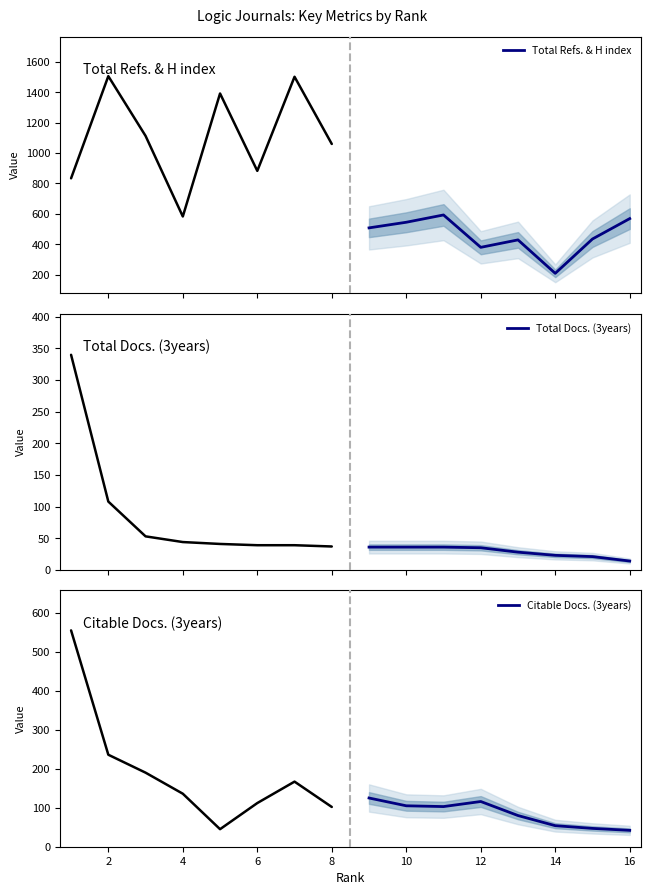

What is the value of the Citable Docs. (3years) point at the 7th from the left?

47